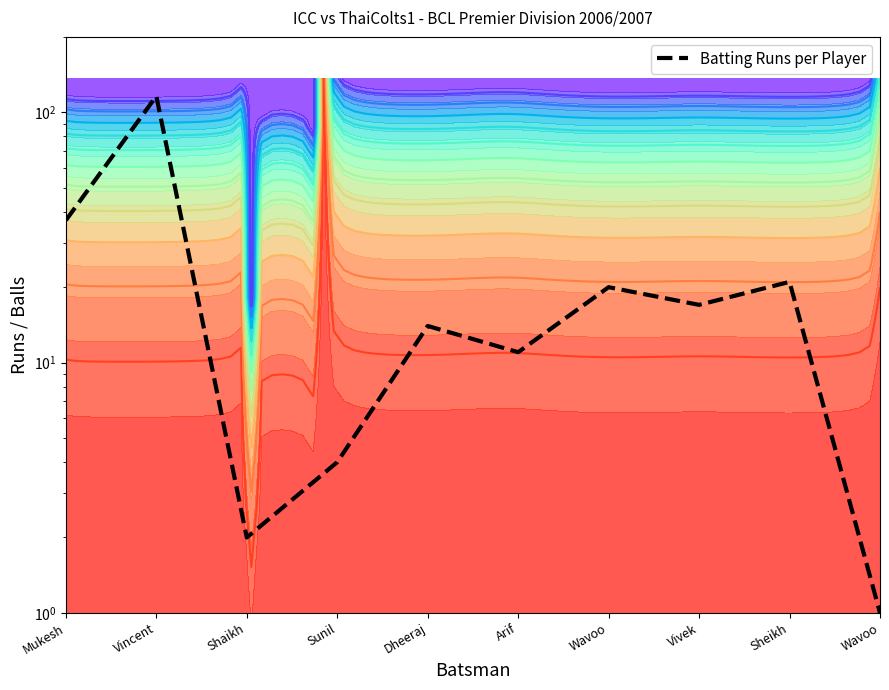

How many interior local peaks (higher than both neighbors) does the data have?

4